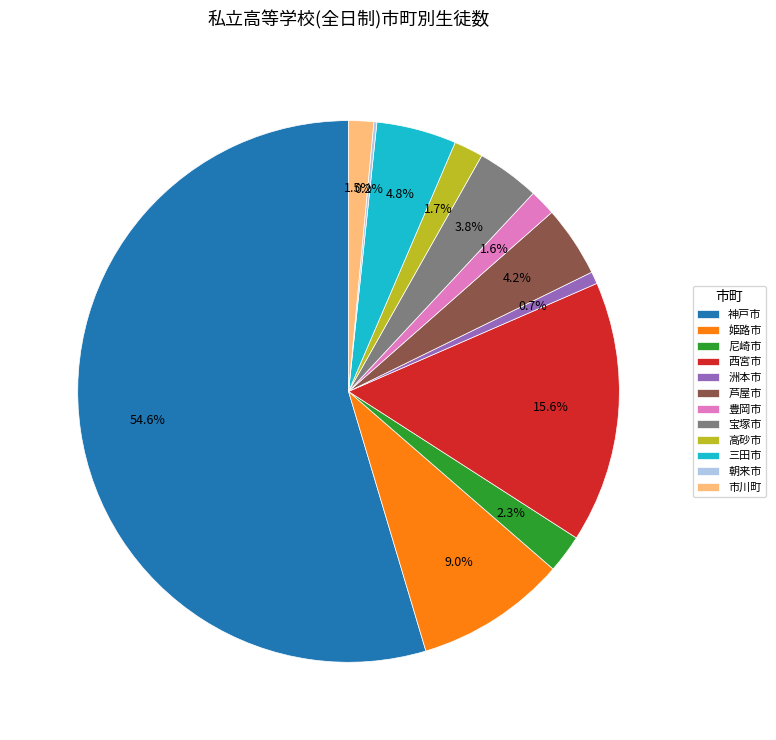

What percentage is the 宝塚市 slice, to the nearest percent?

4%